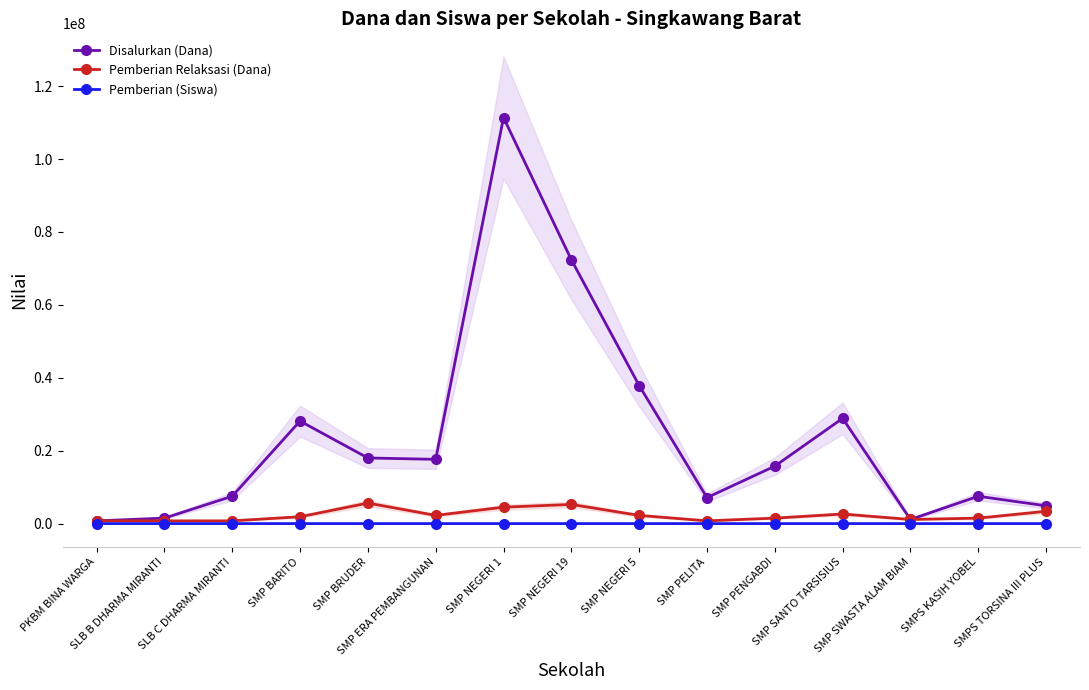

Reading right to left, list all the values displayed in this chart.

Disalurkan (Dana): 4875000	7500000	1125000	28875000	15750000	7125000	37875000	72375000	111375000	17625000	18000000	28125000	7500000	1500000	750000
Pemberian Relaksasi (Dana): 3375000	1500000	1125000	2625000	1500000	750000	2250000	5250000	4500000	2250000	5625000	1875000	750000	750000	750000
Pemberian (Siswa): 3	9	0	48	20	9	60	115	176	27	21	44	9	0	0